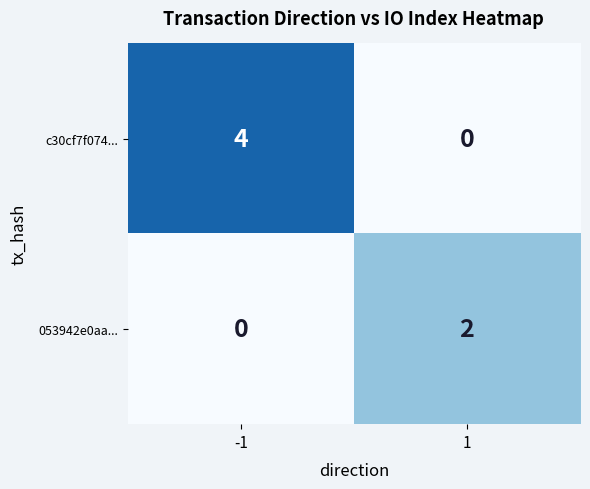

Rank the series by their maximum value, from lowest to highest.

053942e0aa..., c30cf7f074...